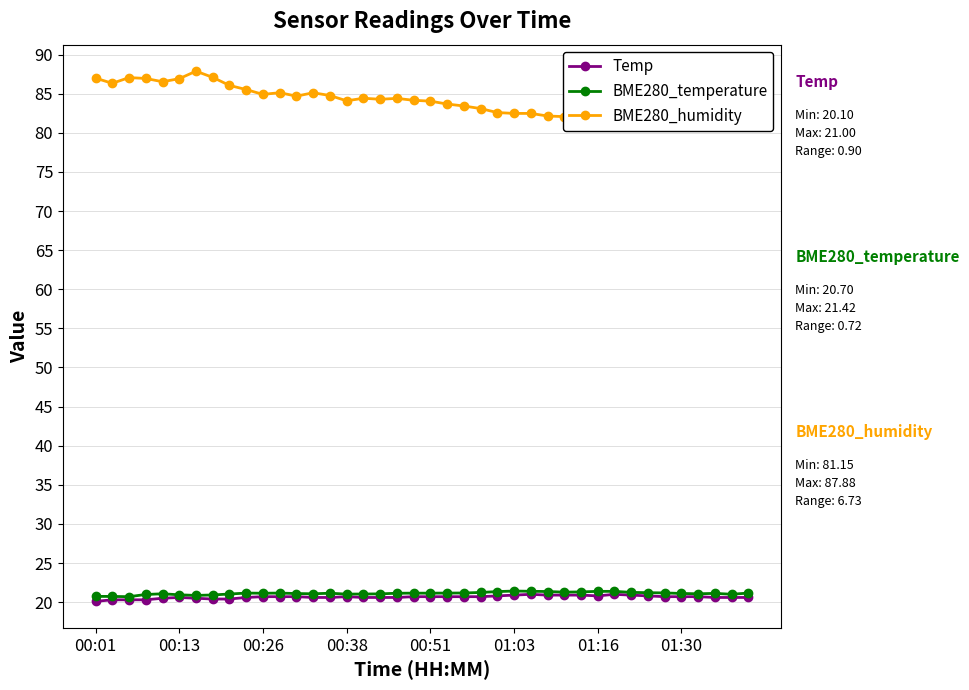

What is the maximum value for BME280_temperature?

21.4